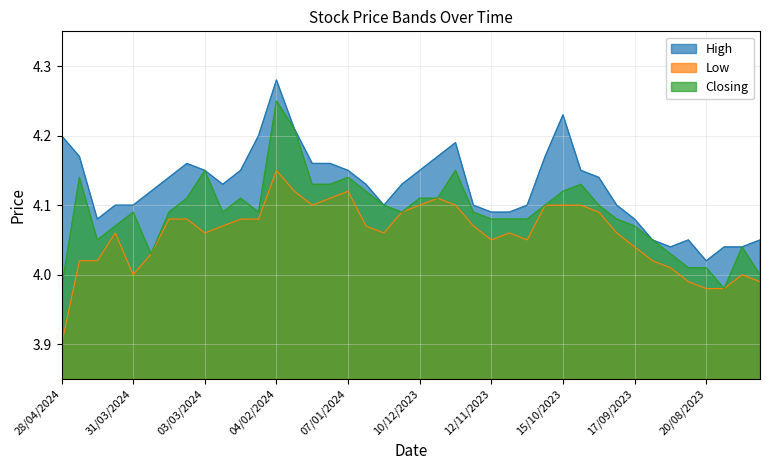

What is the label of the 27th point from the left?

29/10/2023